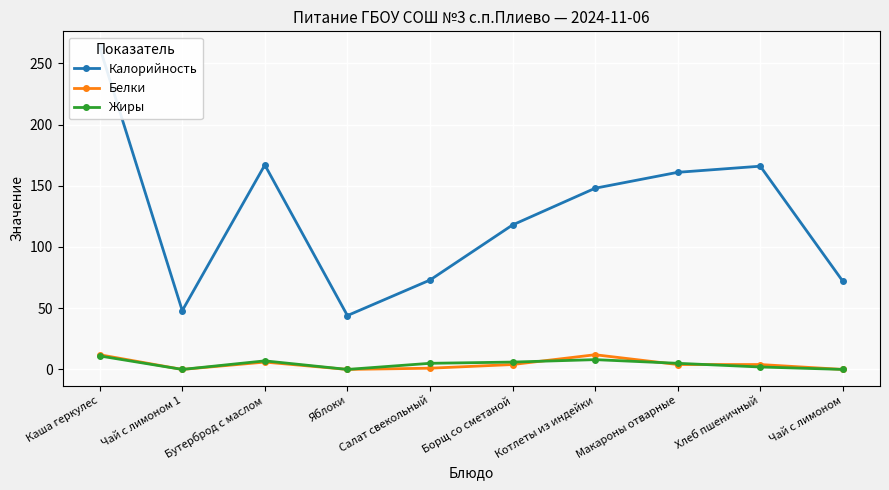

At how many categories does at least one series exceed 17?

10